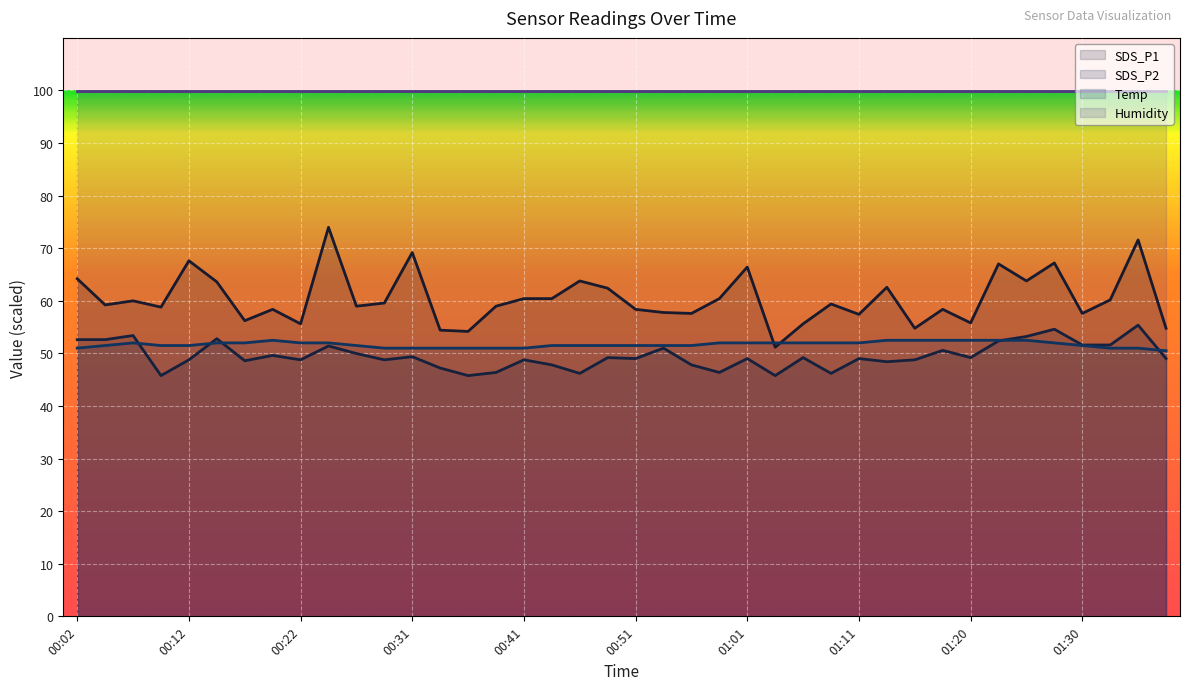

Count the number of categories in the chart.

40